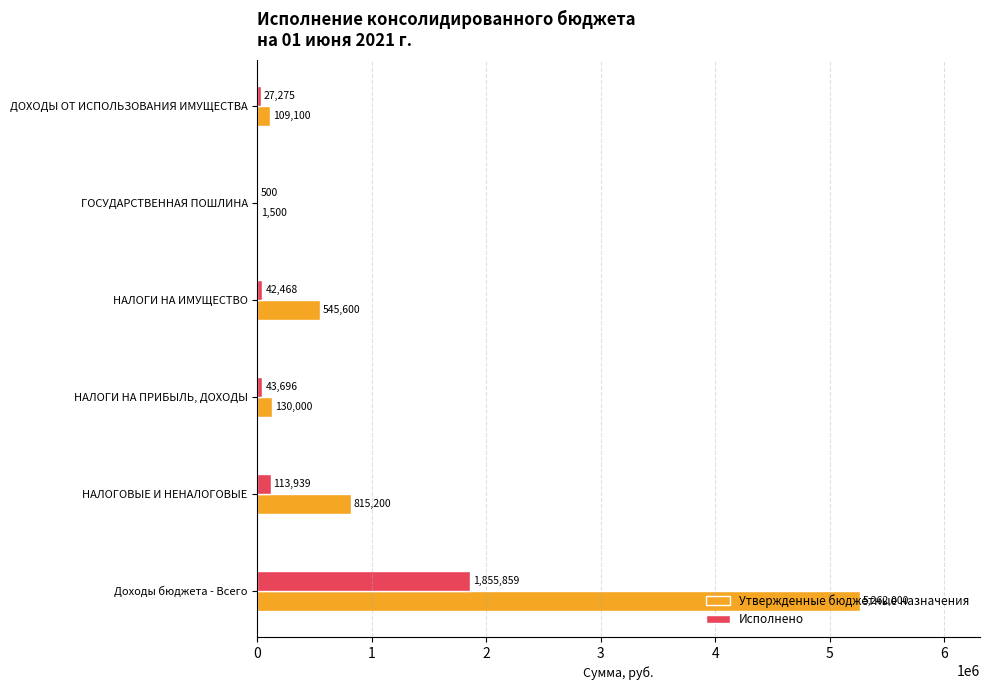

Which category has the highest value across all series?

Доходы бюджета - Всего